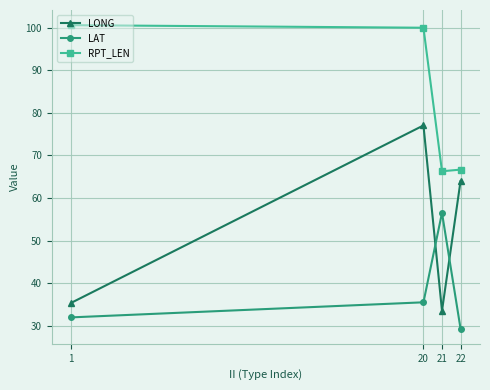

How many times do LONG and LAT cross each other?

2